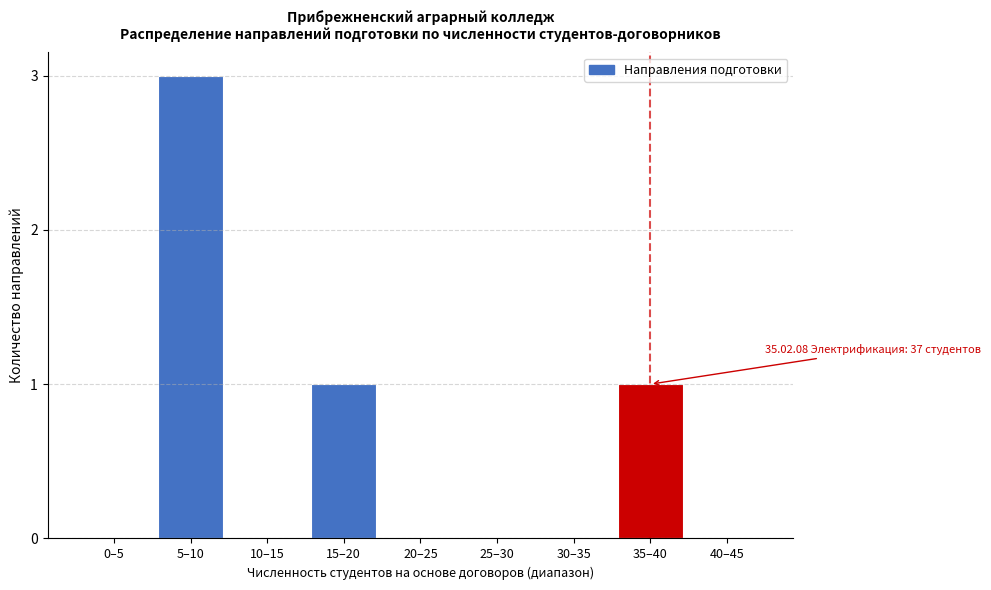

Reading left to right, what are all the values shown in this chart?

0–5=0	5–10=3	10–15=0	15–20=1	20–25=0	25–30=0	30–35=0	35–40=1	40–45=0